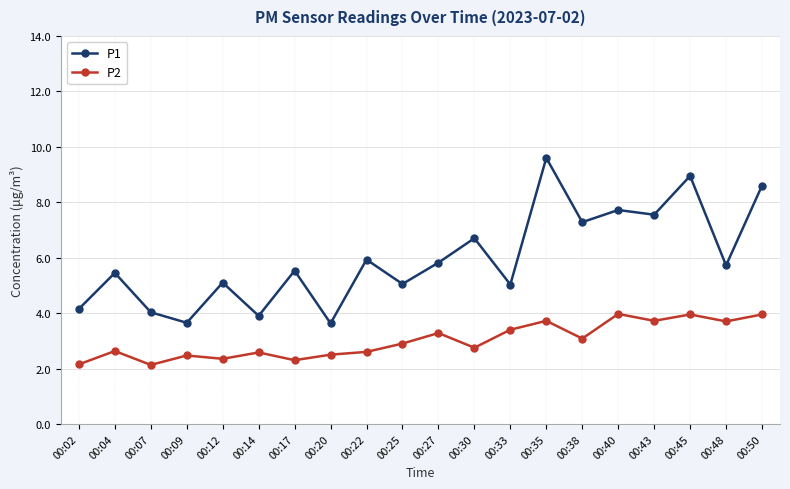

The value of P2 at 00:45 is 5.9. True or false?

False